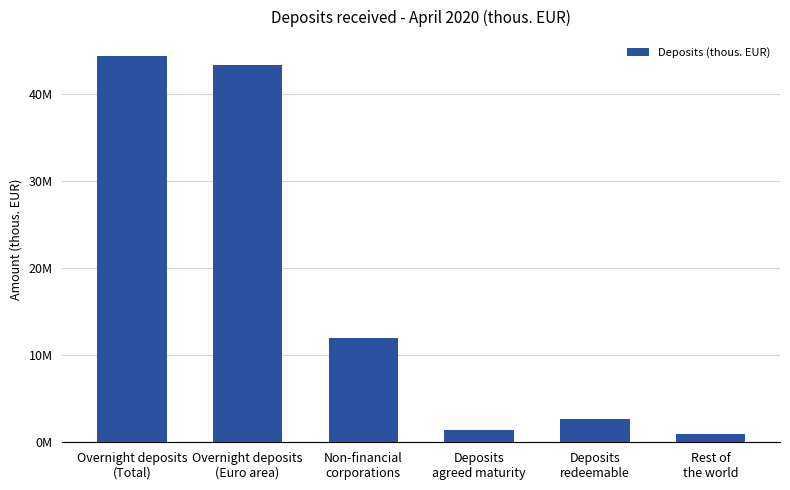

What is the maximum value shown in the chart?

44369685